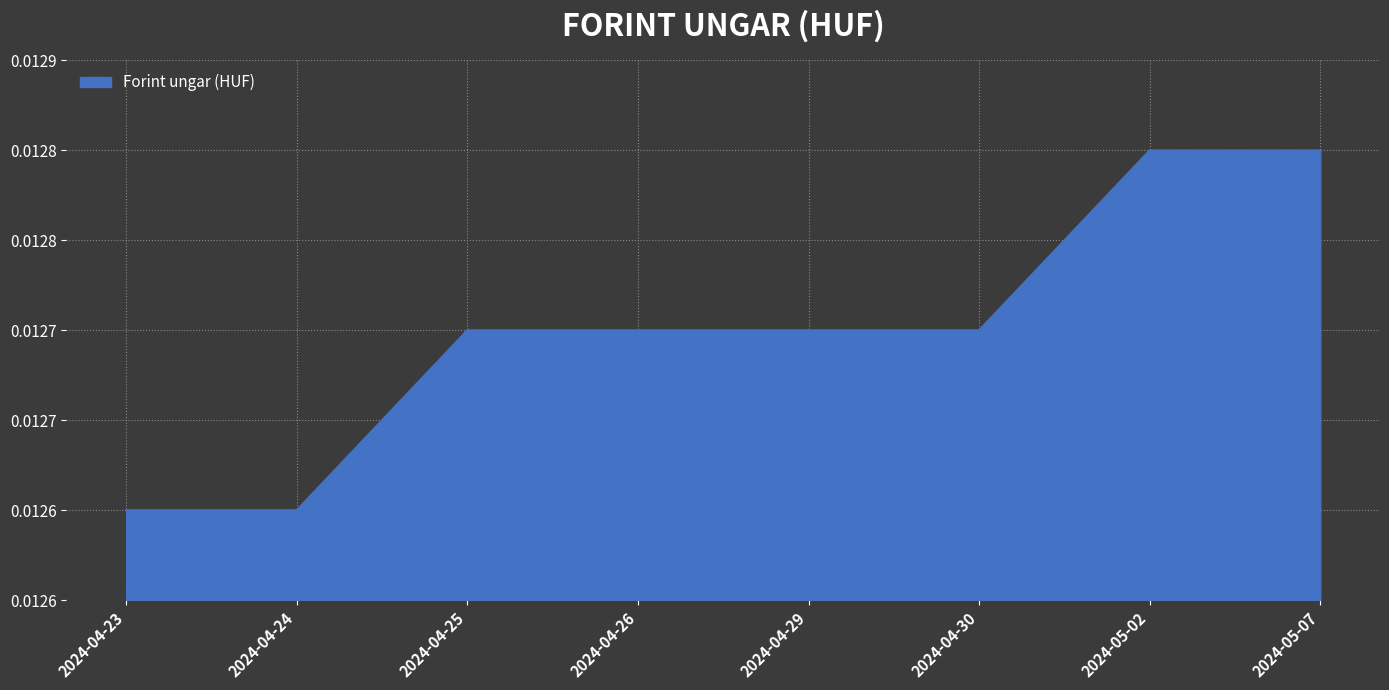

Does the chart display data point markers on the line(s)?

No